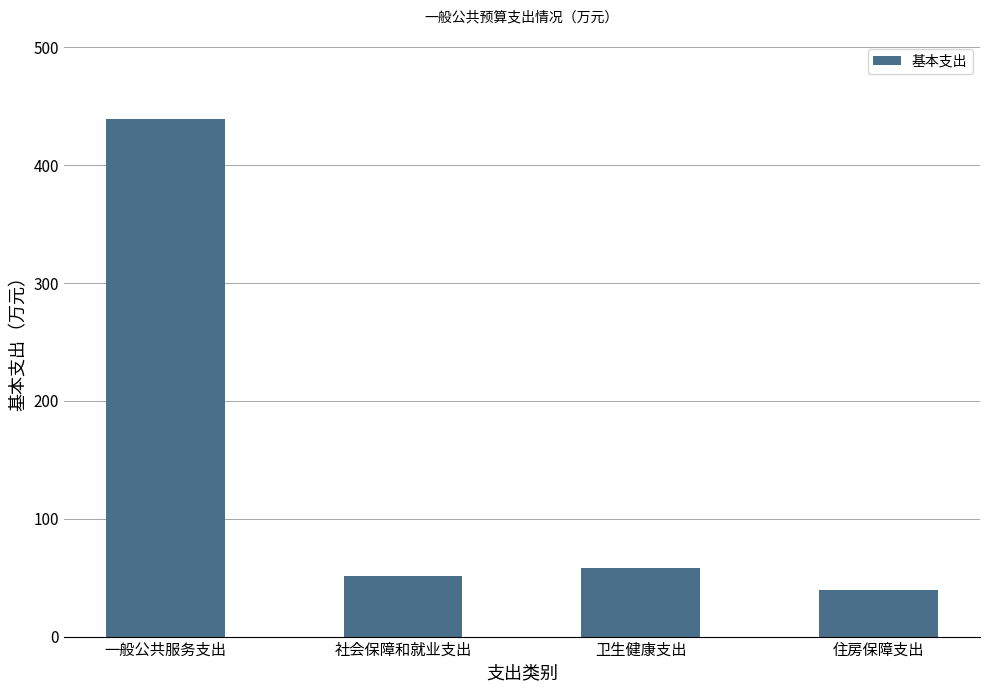

How many values are below 57?

2